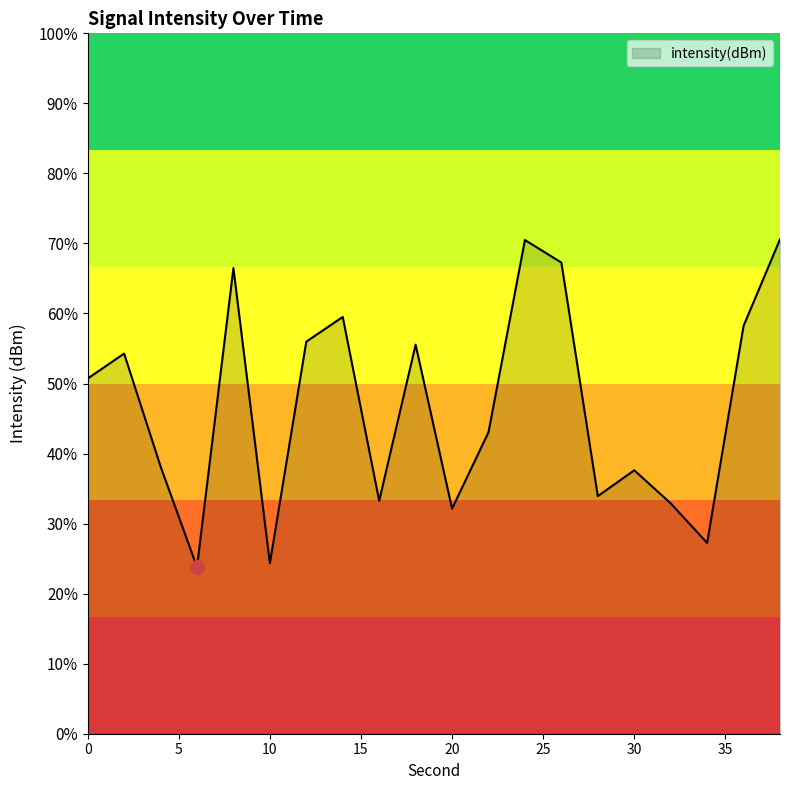

Reading right to left, what are all the values shown in this chart?

-123.8	-127.5	-136.8	-135.1	-133.7	-134.8	-124.8	-123.9	-132.1	-135.4	-128.3	-135.0	-127.1	-128.2	-137.7	-125.1	-137.9	-133.6	-128.7	-129.8